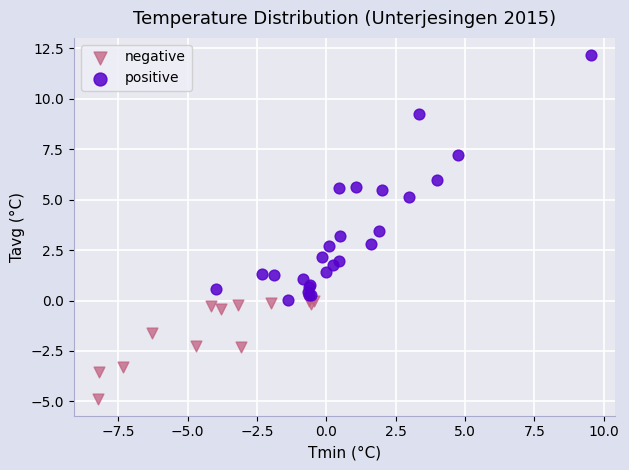

Which series has the widest spread of Y values?

positive